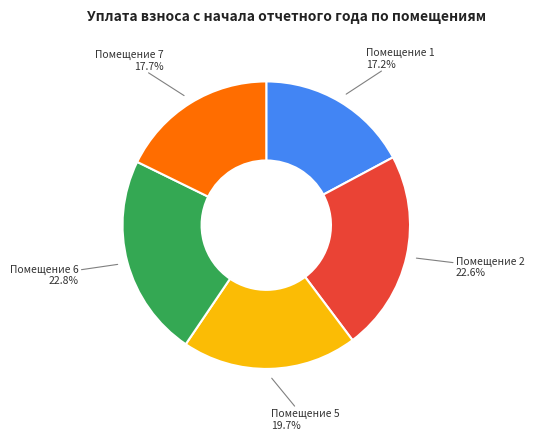

Is there a majority slice in this chart?

No